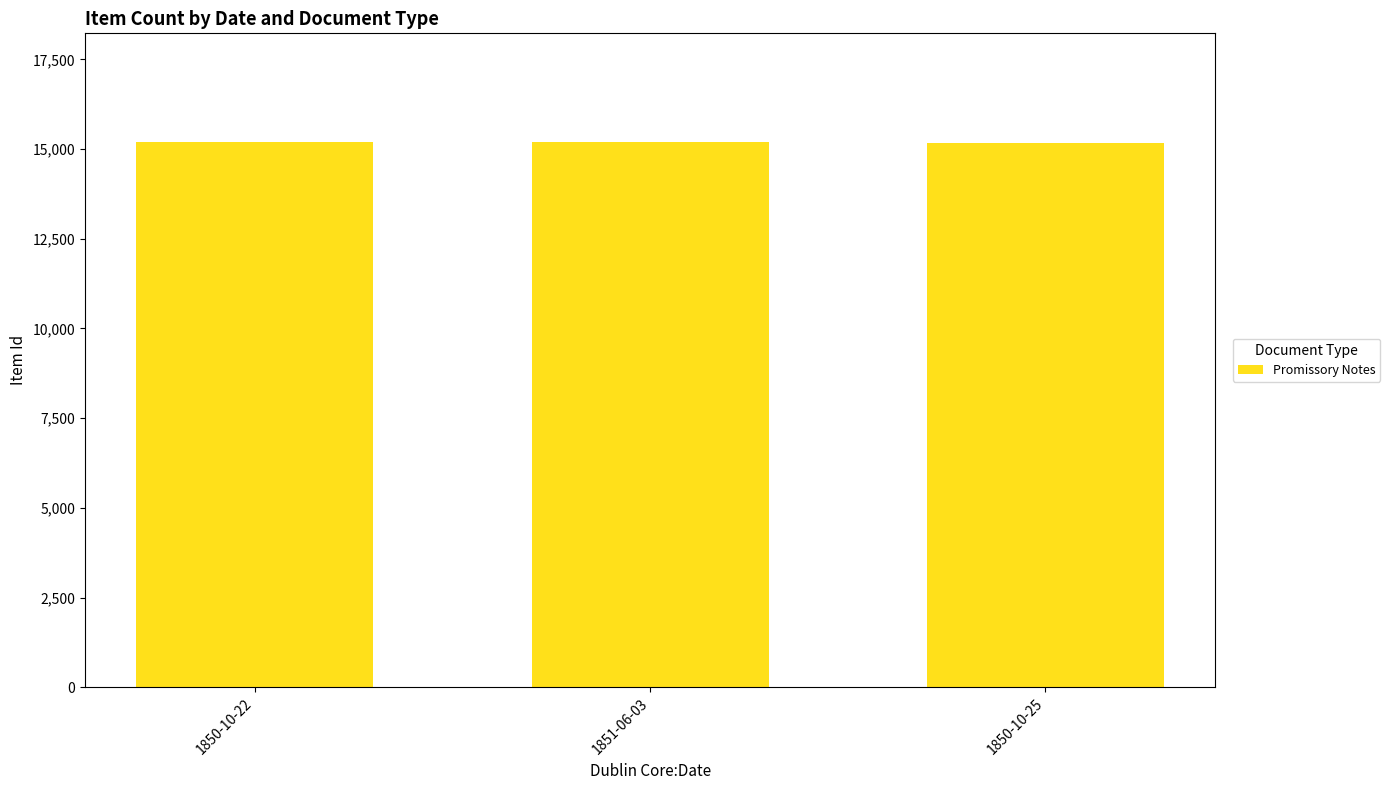

What is the sum of the values at 1850-10-25 and 1851-06-03?

30366